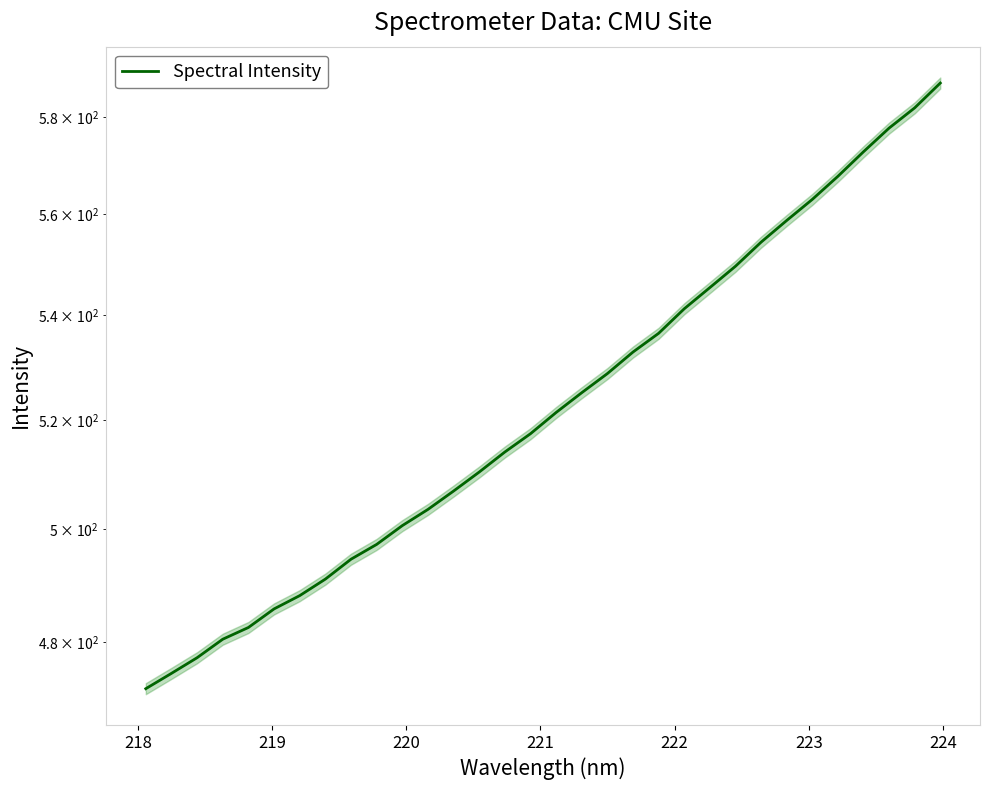

How many data points does each series have?

32